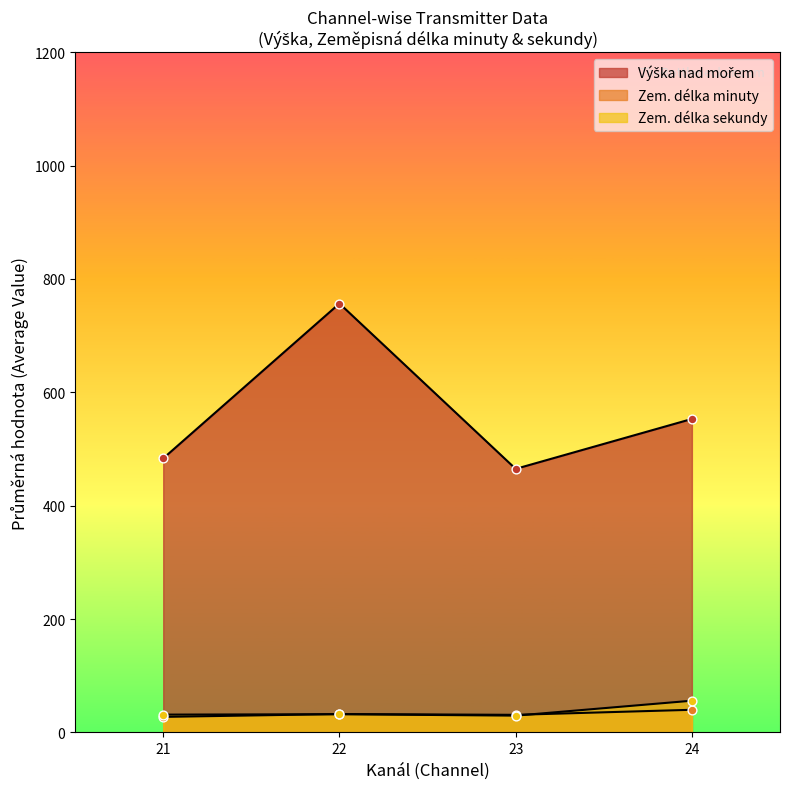

How many lines are shown in the chart?

3